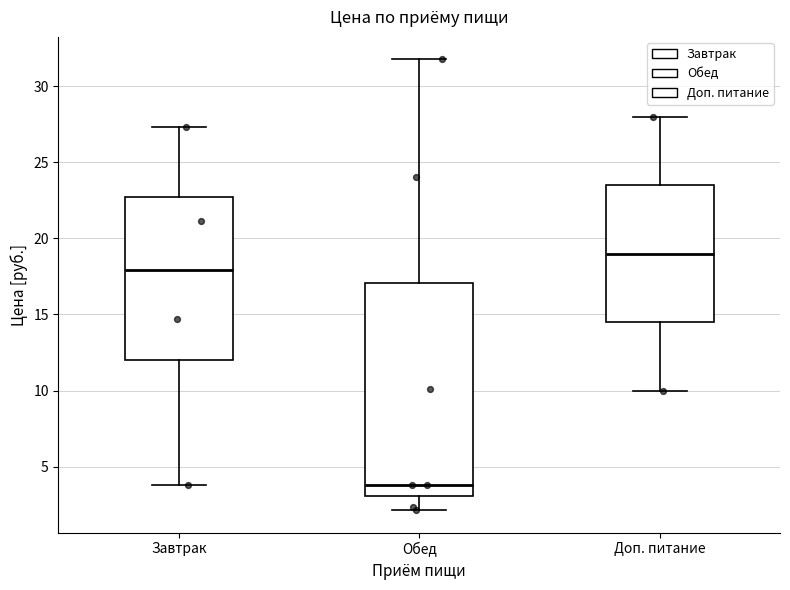

Where does the lower whisker of the box for Завтрак end on the y-axis? The values are not printed on the chart, so give them approximately, as read against the axis.

4.0